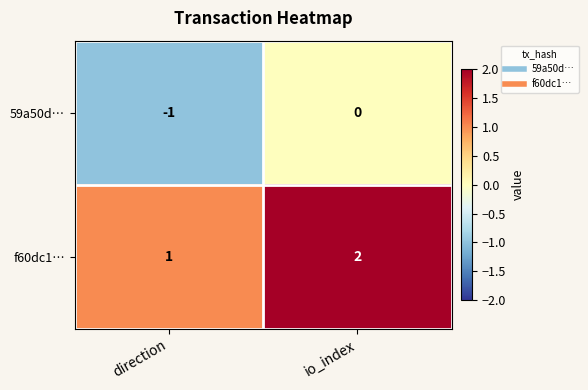

Rank the categories by 59a50d… value from highest to lowest.

io_index, direction